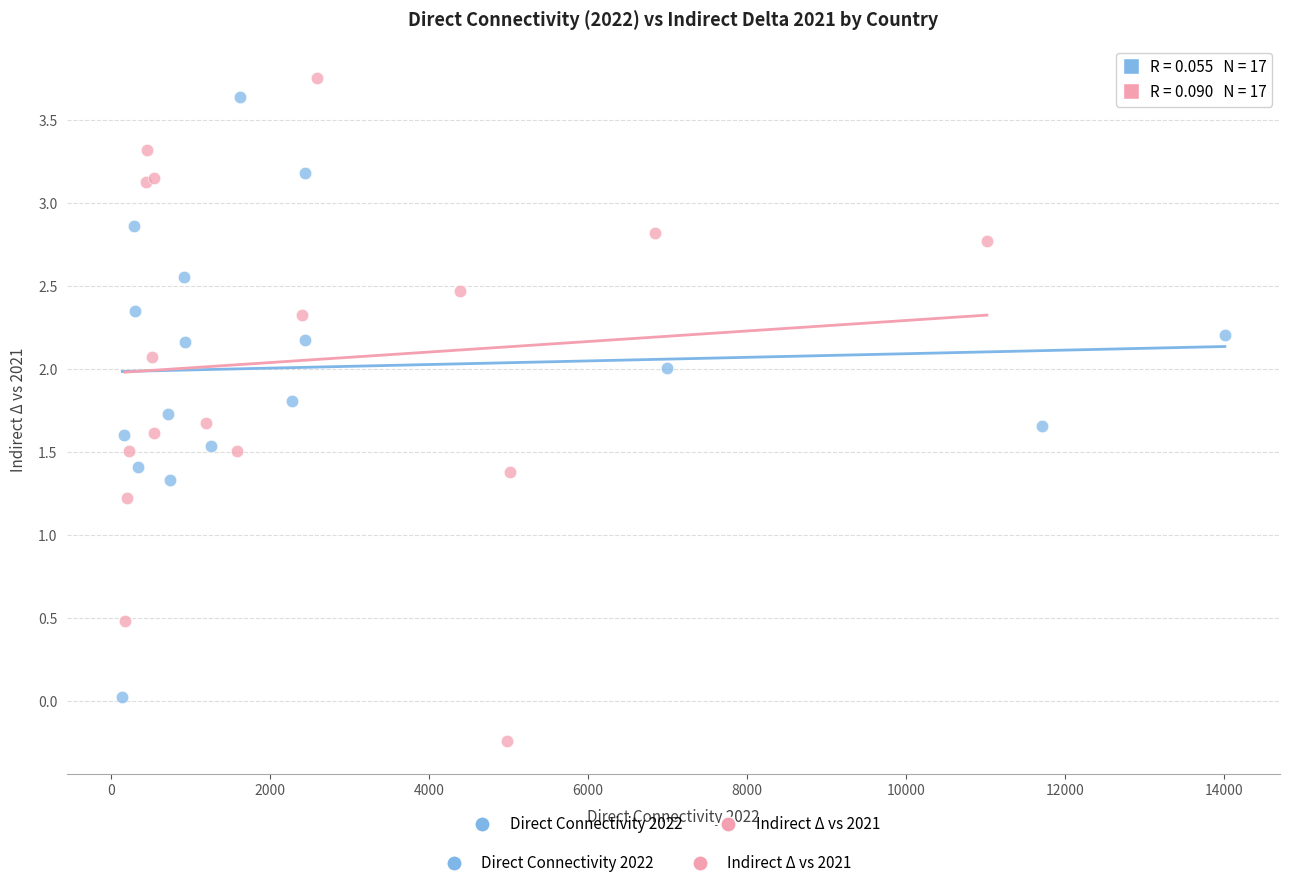

Which series has the widest spread of Y values?

Indirect Δ vs 2021